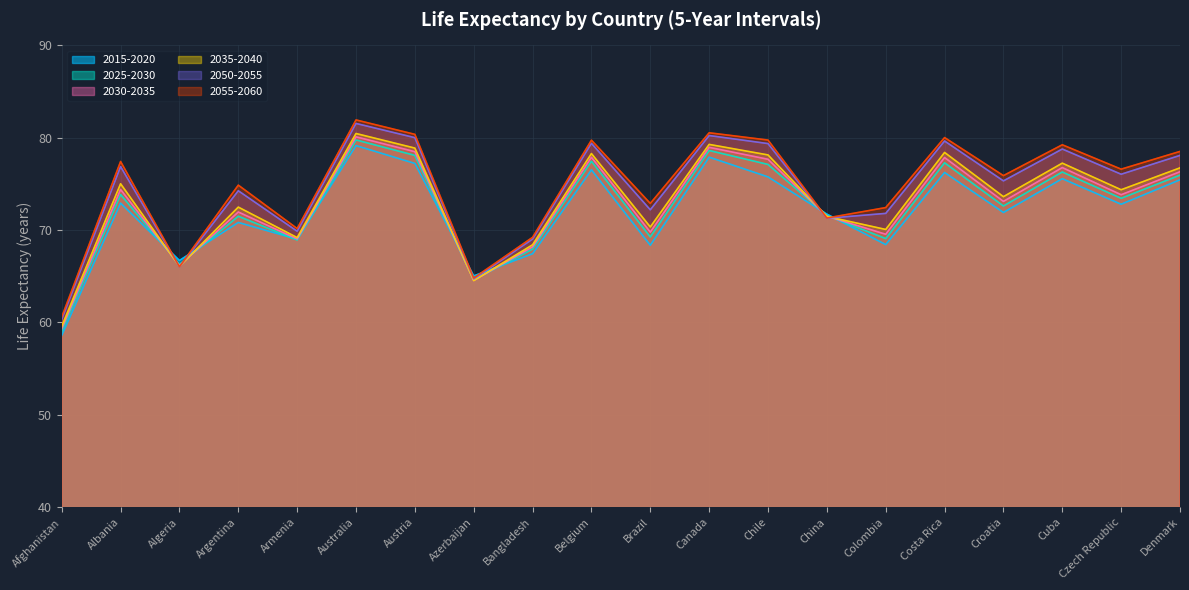

Reading left to right, list all the values displayed in this chart.

2015-2020: 58.6	72.9	66.7	70.8	69.0	79.2	77.2	65.0	67.4	76.5	68.4	77.9	75.8	71.7	68.4	76.2	71.9	75.6	72.8	75.5
2025-2030: 59.1	73.8	66.3	71.5	68.9	79.8	78.1	64.6	68.0	77.5	69.3	78.6	77.1	71.6	69.1	77.3	72.6	76.3	73.4	76.0
2030-2035: 59.3	74.4	66.2	72.0	69.0	80.1	78.5	64.5	68.2	77.9	69.8	79.0	77.7	71.5	69.5	77.9	73.1	76.8	73.8	76.3
2035-2040: 59.6	75.0	66.1	72.5	69.2	80.5	78.9	64.5	68.4	78.3	70.3	79.3	78.1	71.5	70.1	78.4	73.6	77.2	74.4	76.7
2050-2055: 60.4	76.9	66.0	74.3	69.9	81.5	80.0	64.7	69.0	79.4	72.2	80.2	79.4	71.3	71.8	79.7	75.3	78.8	76.0	78.1
2055-2060: 60.6	77.4	66.0	74.9	70.2	81.9	80.4	64.8	69.2	79.7	72.9	80.5	79.8	71.3	72.4	80.0	75.9	79.2	76.6	78.5